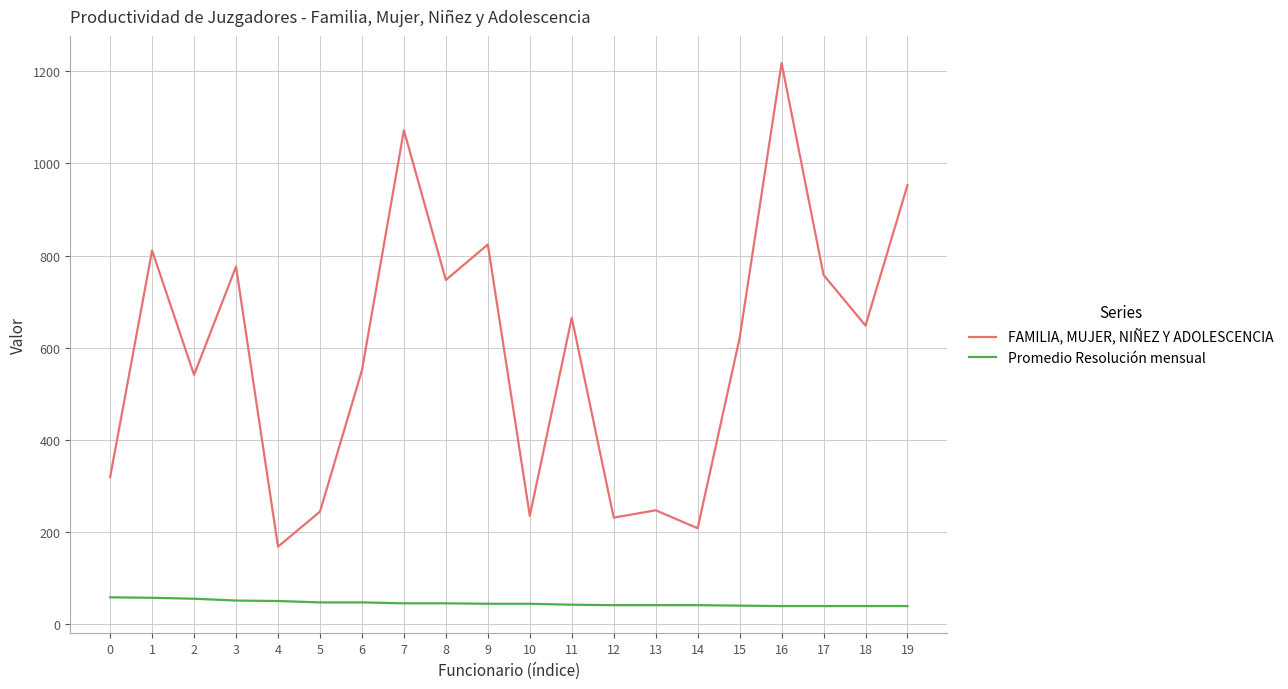

Which series has the largest total across all categories?

FAMILIA, MUJER, NIÑEZ Y ADOLESCENCIA